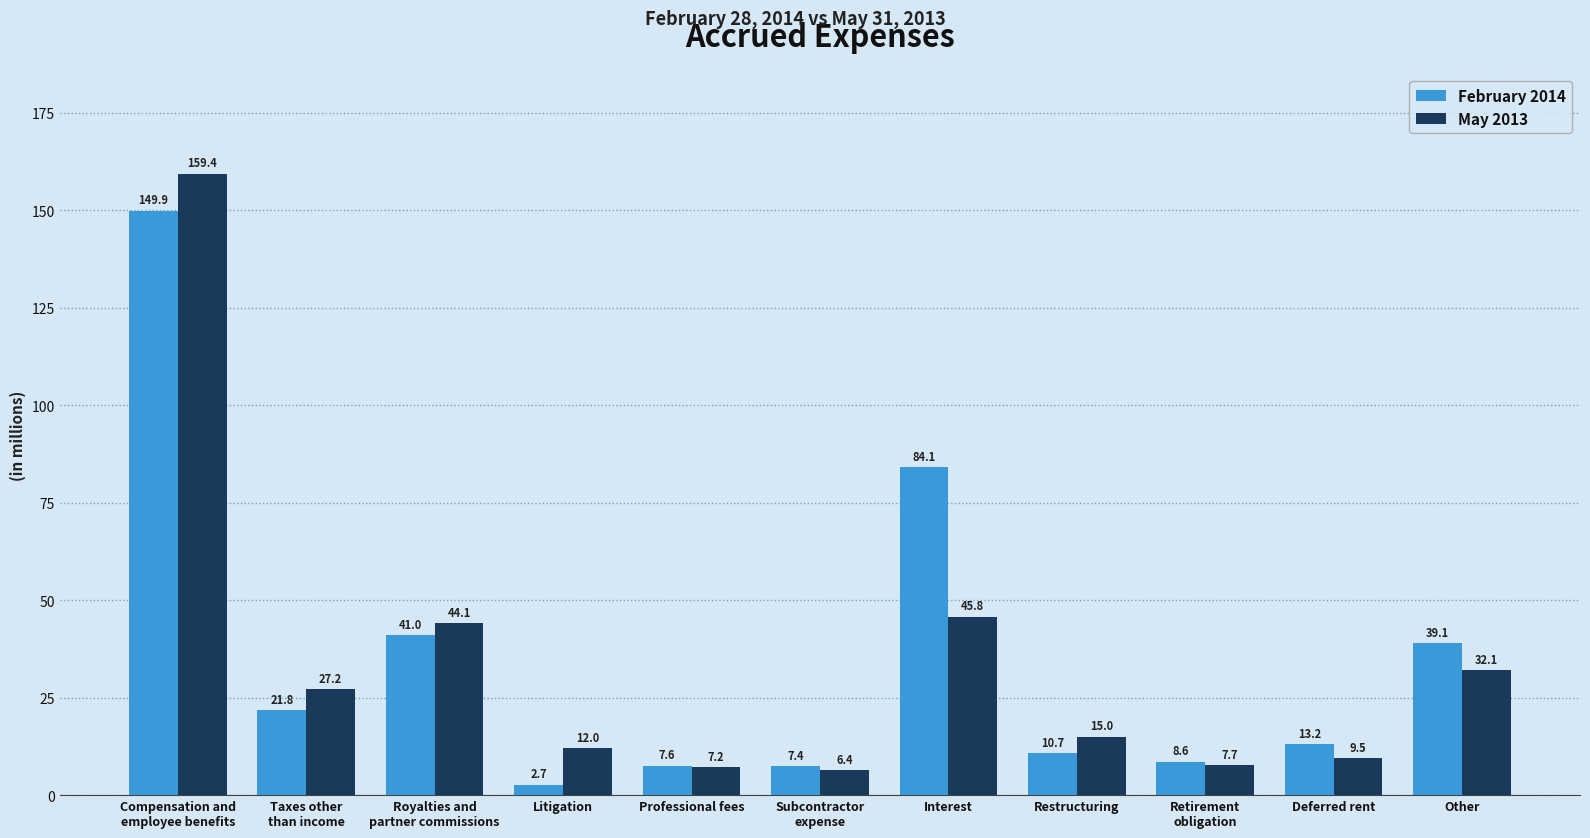

How many groups of bars are there?

11